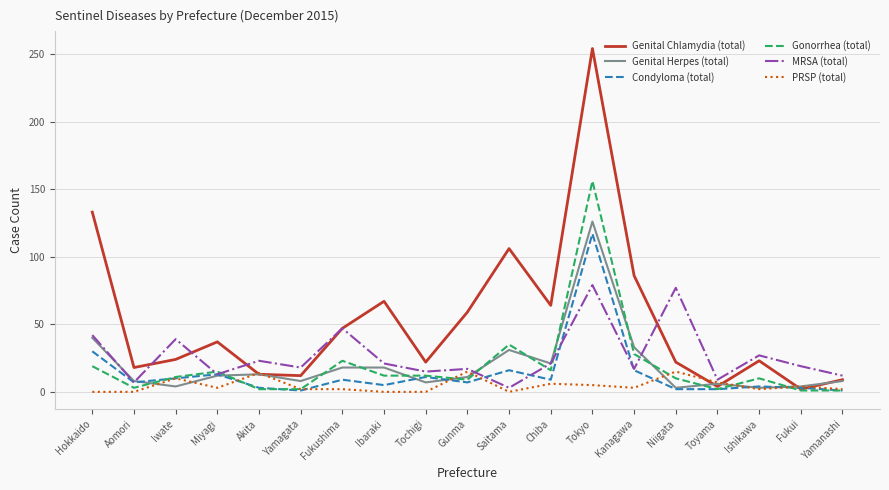

The value of MRSA (total) at Chiba is 21. True or false?

True